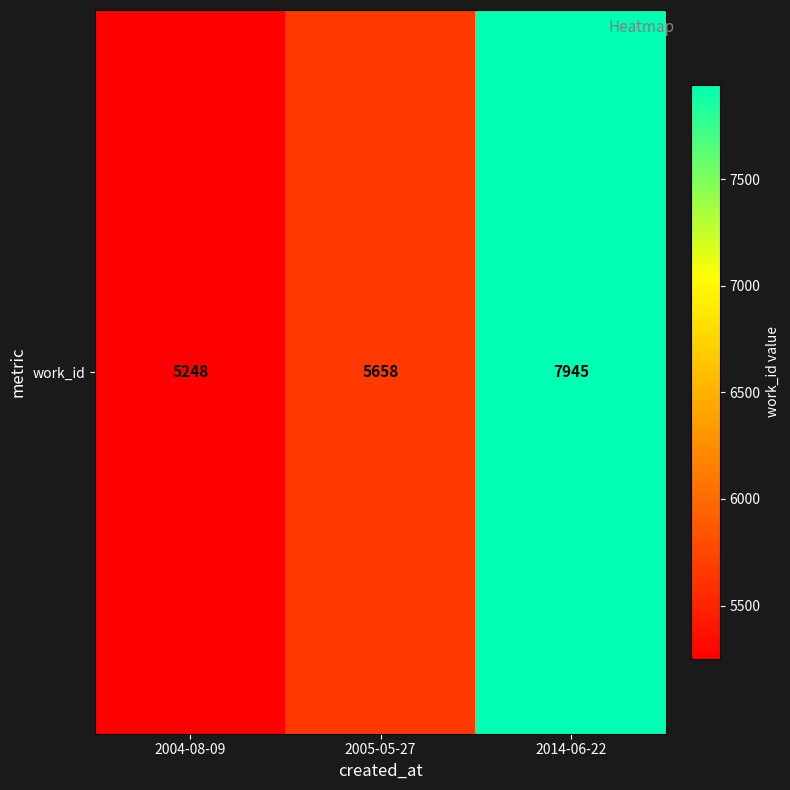

Approximately how many times larger is the value at 2014-06-22 compared to 2005-05-27?

1.4